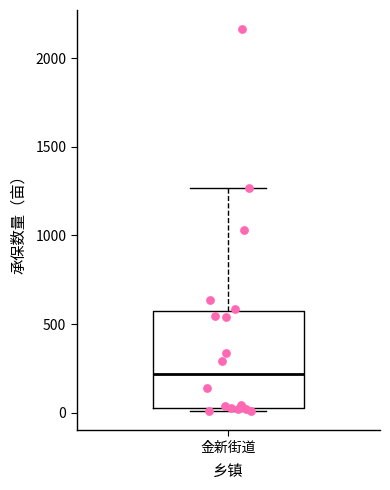

Transcribe this box plot: give where the median line is, the range the box spans, and where the two whiskers end, as read against the y-axis. The values are not printed on the chart, so give them approximately, as read against the axis.

median 200, box 50 to 550, whiskers 0 to 1250